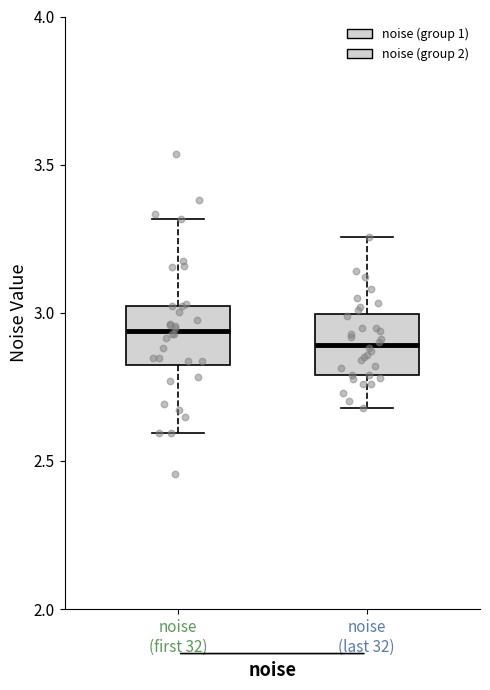

Where does the median line of the box for noise (first 32) sit on the y-axis? The values are not printed on the chart, so give them approximately, as read against the axis.

2.95